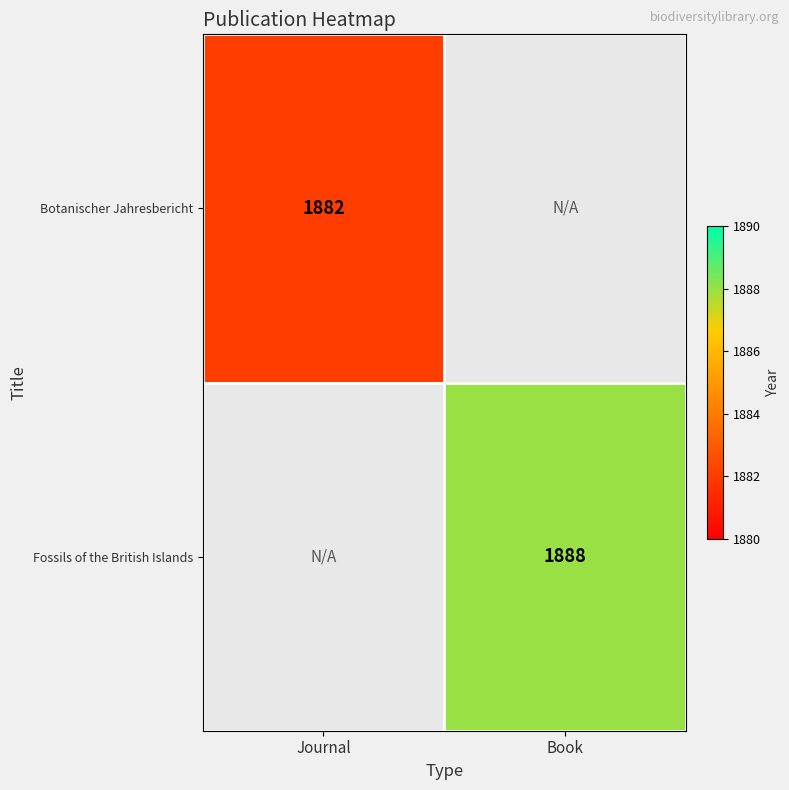

Is it true that Botanischer Jahresbericht equals 1882 at Journal?

True